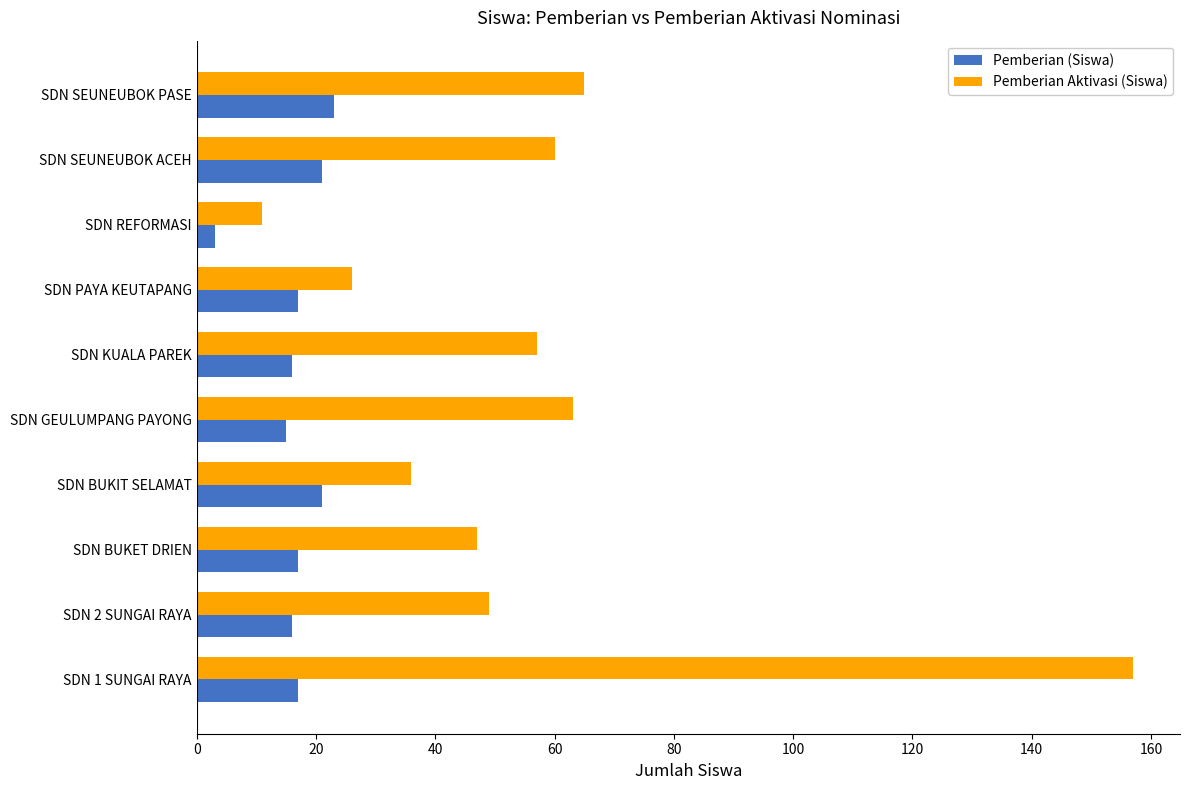

What is the minimum value for Pemberian (Siswa)?

3